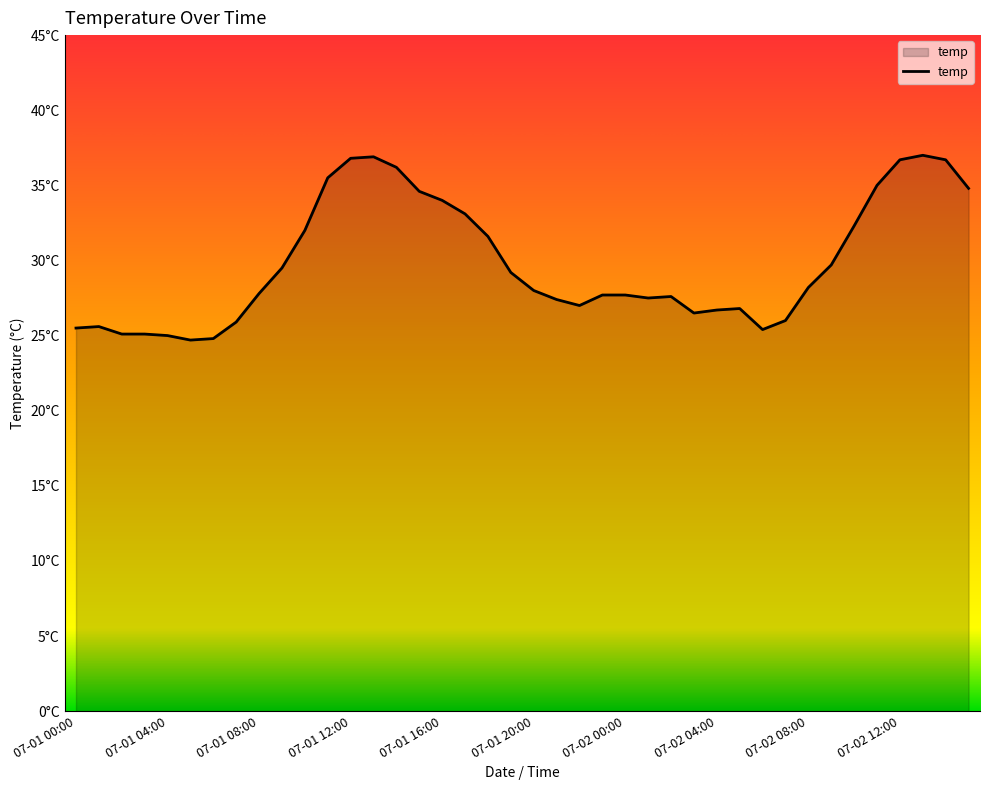

Does the chart have visible grid lines?

No